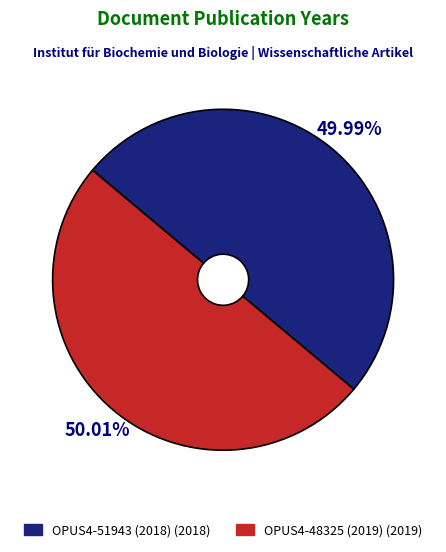

To the nearest percent, what is the combined percentage of OPUS4-48325 (2019) and OPUS4-51943 (2018)?

100%